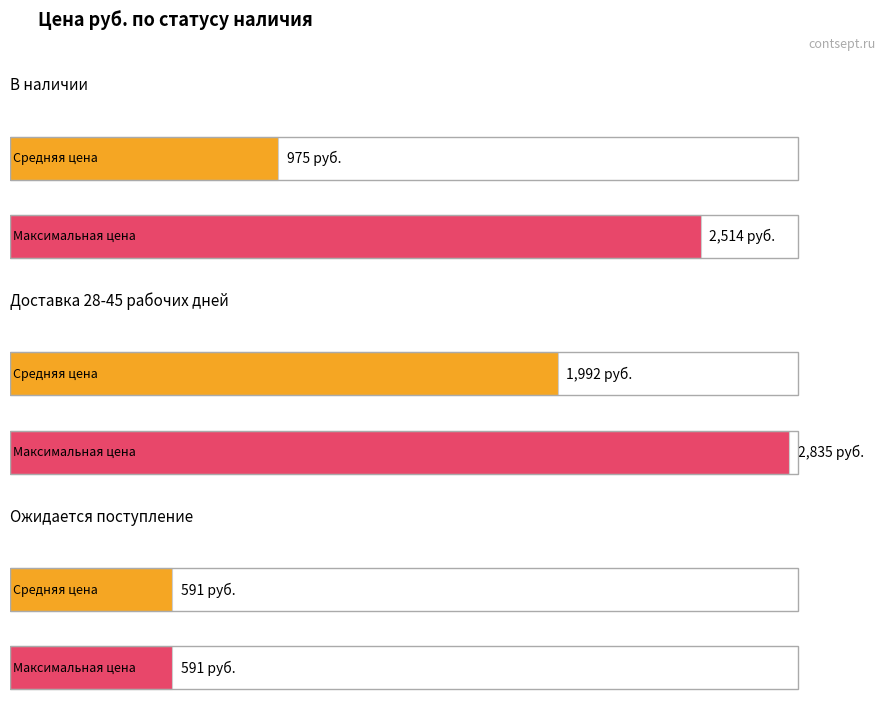

Is the value of Доставка 28-45 рабочих дней at 8 greater than the value of В наличии at В наличии?

Yes